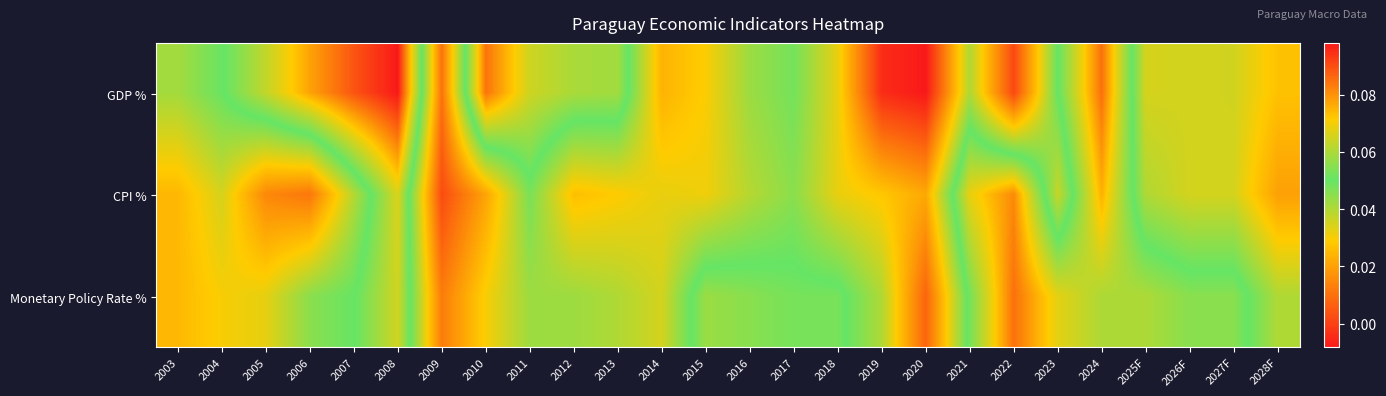

How many series are shown in this chart?

3